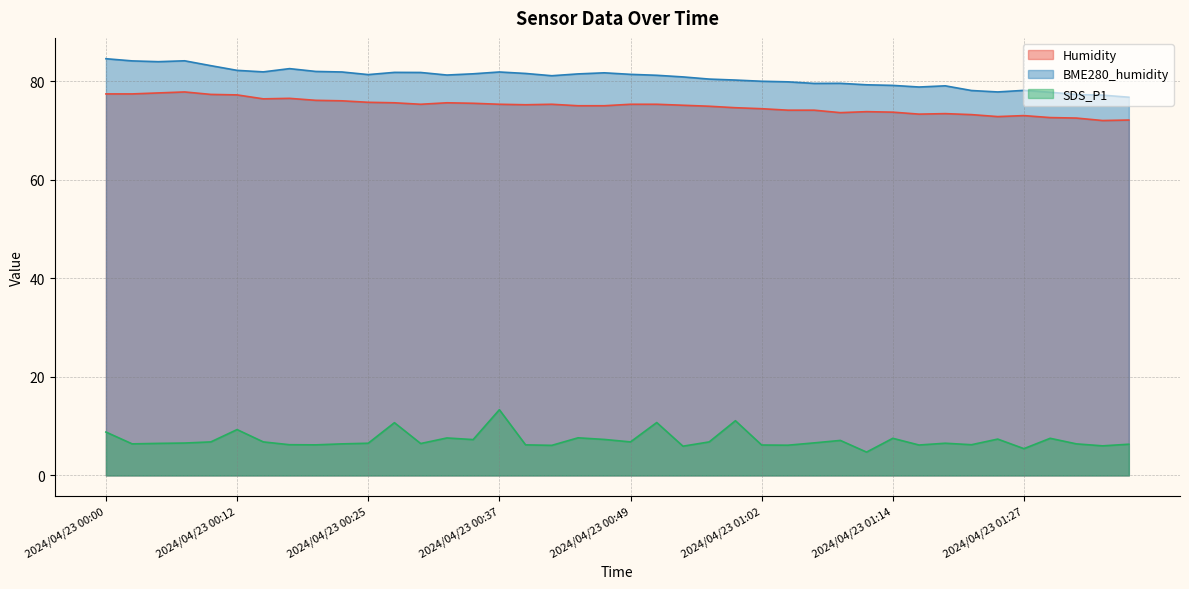

What is the difference between the maximum and minimum values in the BME280_humidity series?

7.8